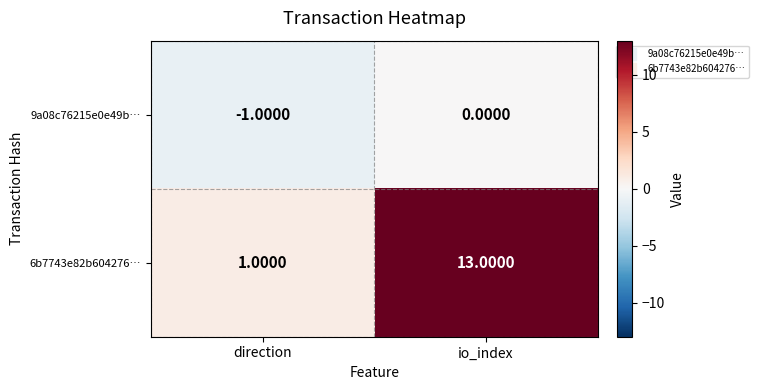

At which category does the chart reach its minimum across all series?

direction